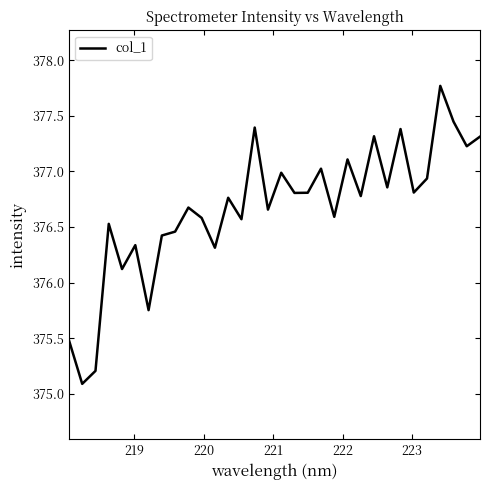

What is the difference between the maximum and minimum values?

2.7